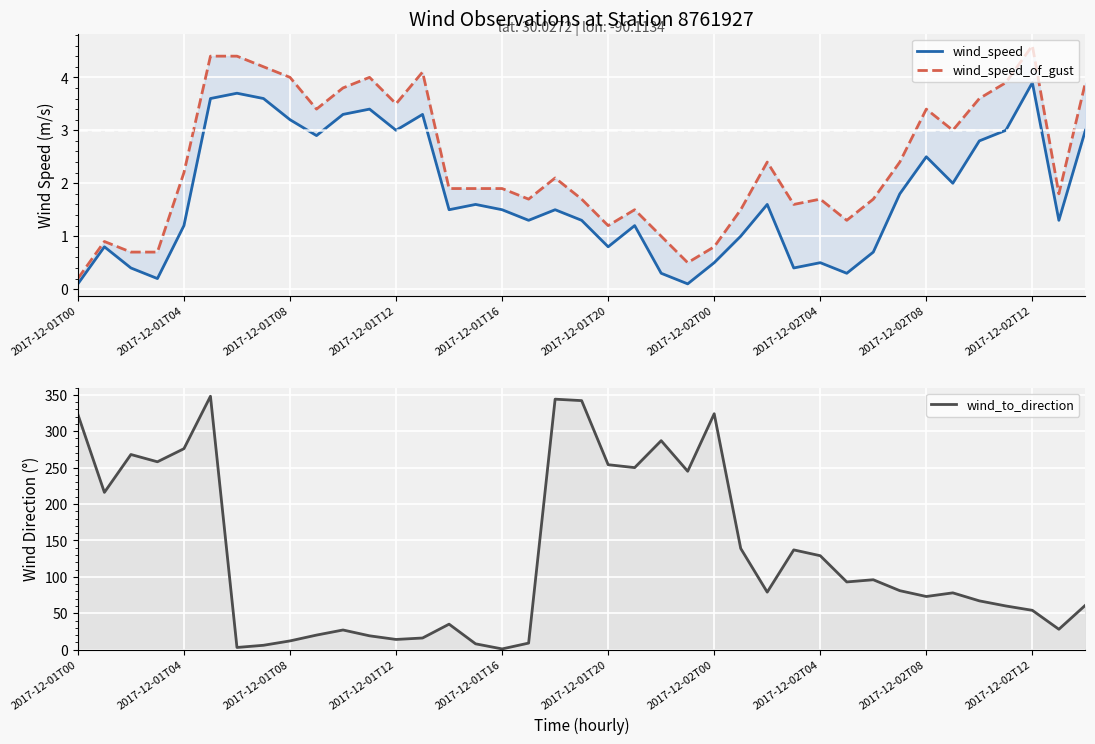

Which series has the widest spread of values?

wind_to_direction